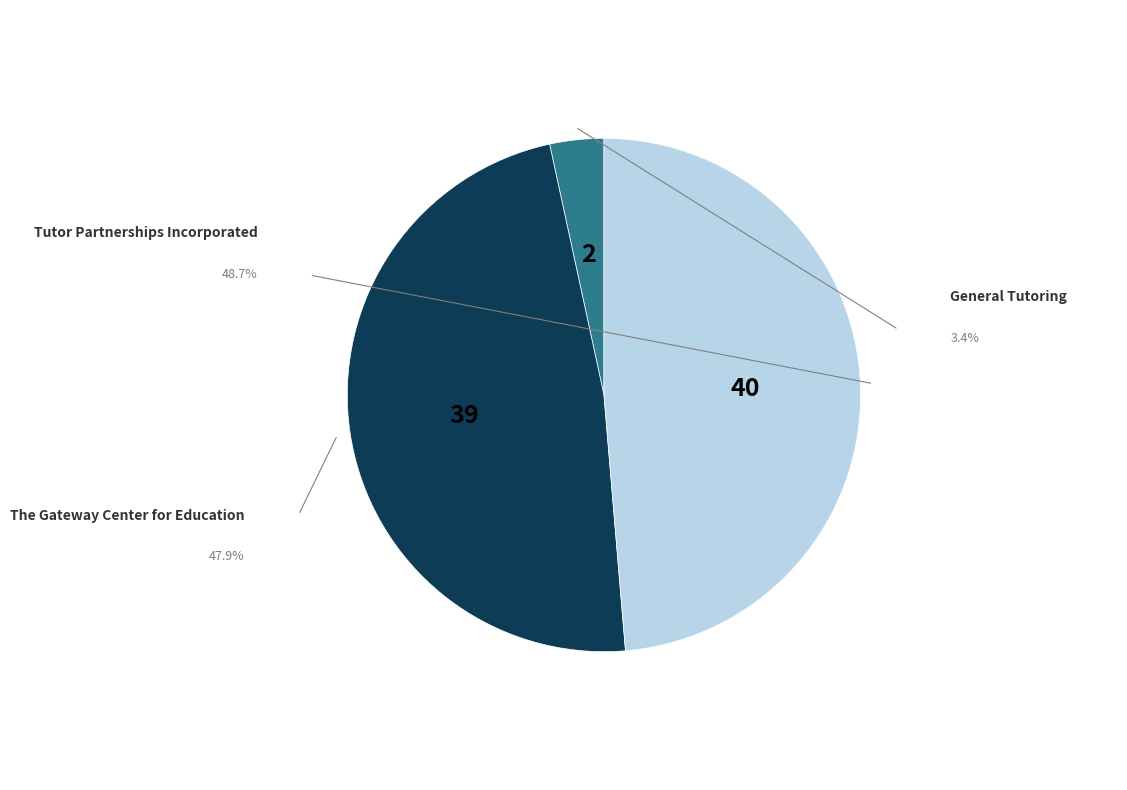

Is there a majority slice in this chart?

No